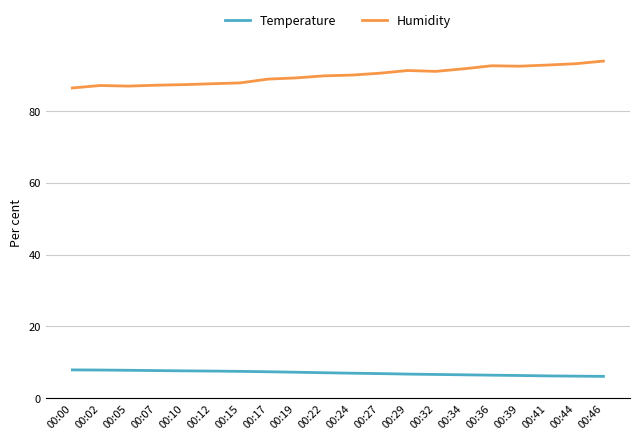

What is the total value across all series at 00:34?

98.2